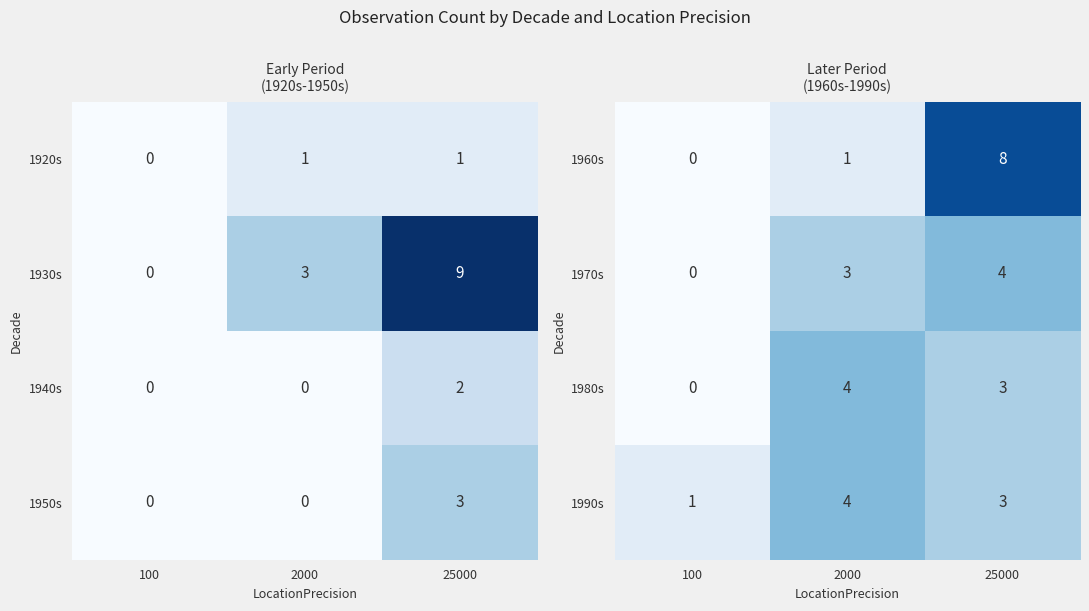

Which category has the highest value in the 1970s series?

25000